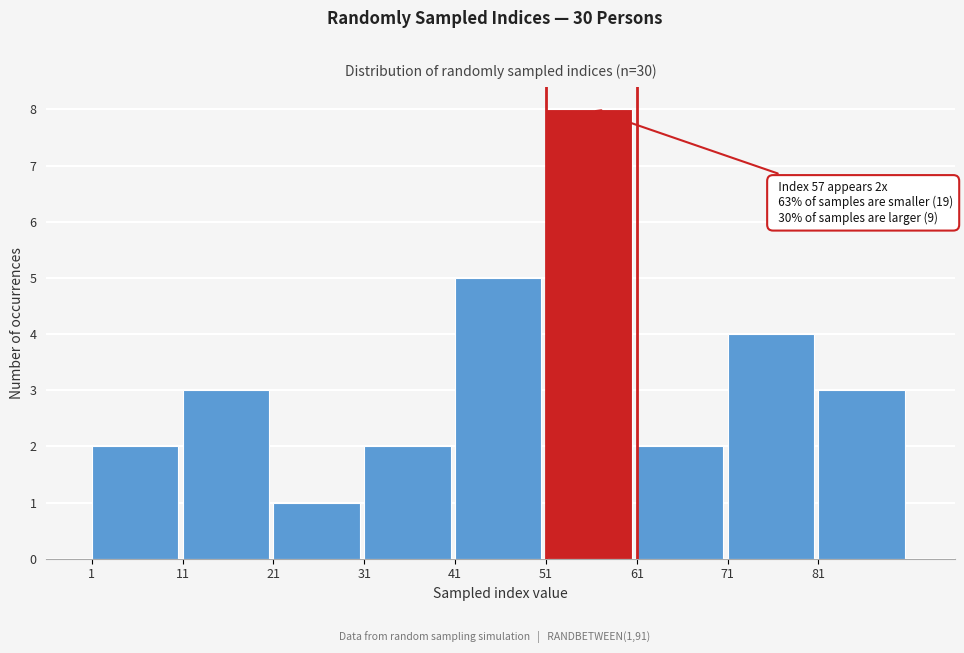

Over which range of the x-axis is the bar tallest?

51 to 61